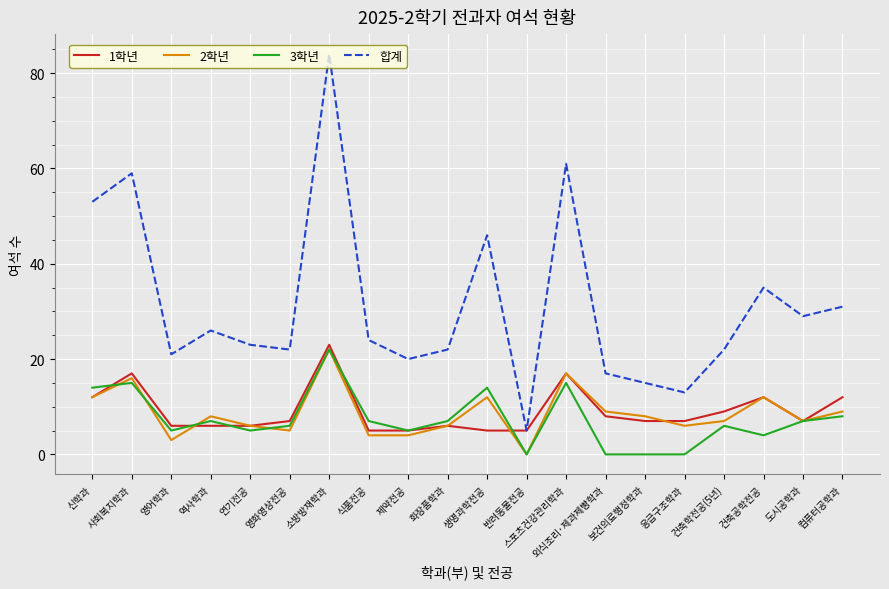

What is the total value across all series at 보건의료행정학과?

30